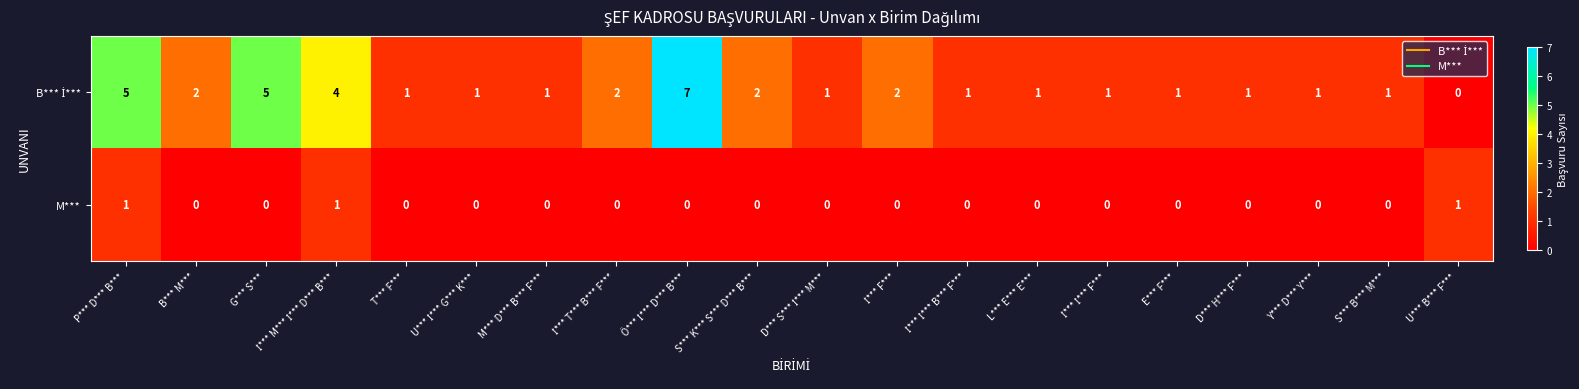

Count the M*** values in the range 0 to 1.

20